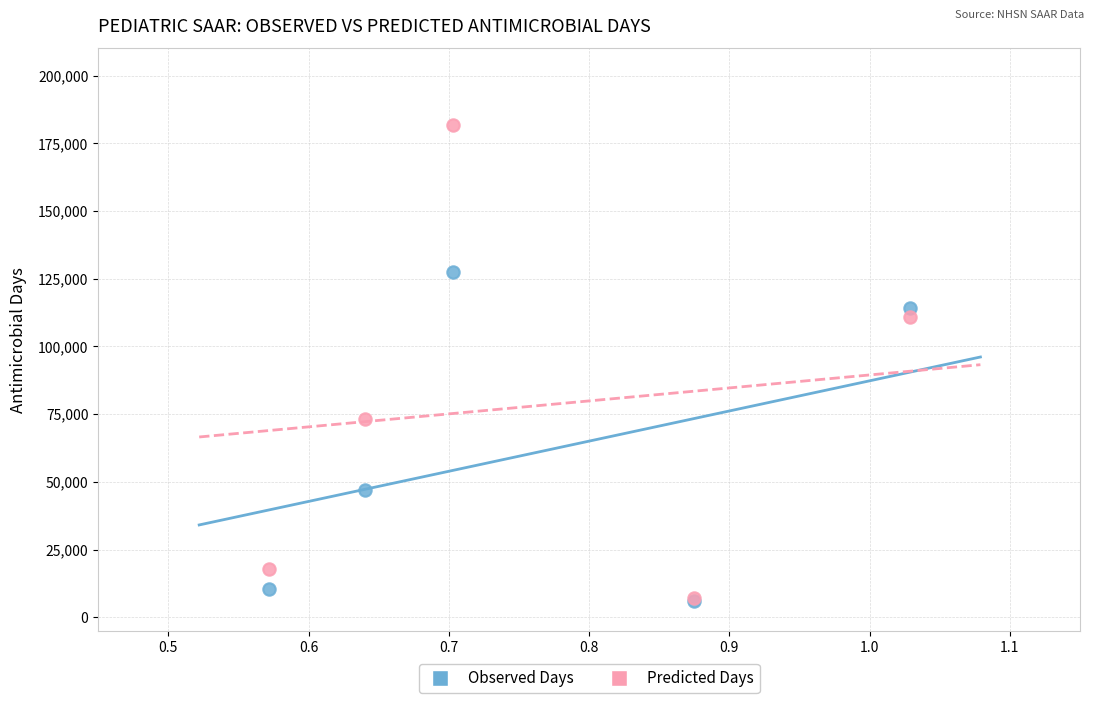

Across all series, what Y value is closest to 93858?

110922.6